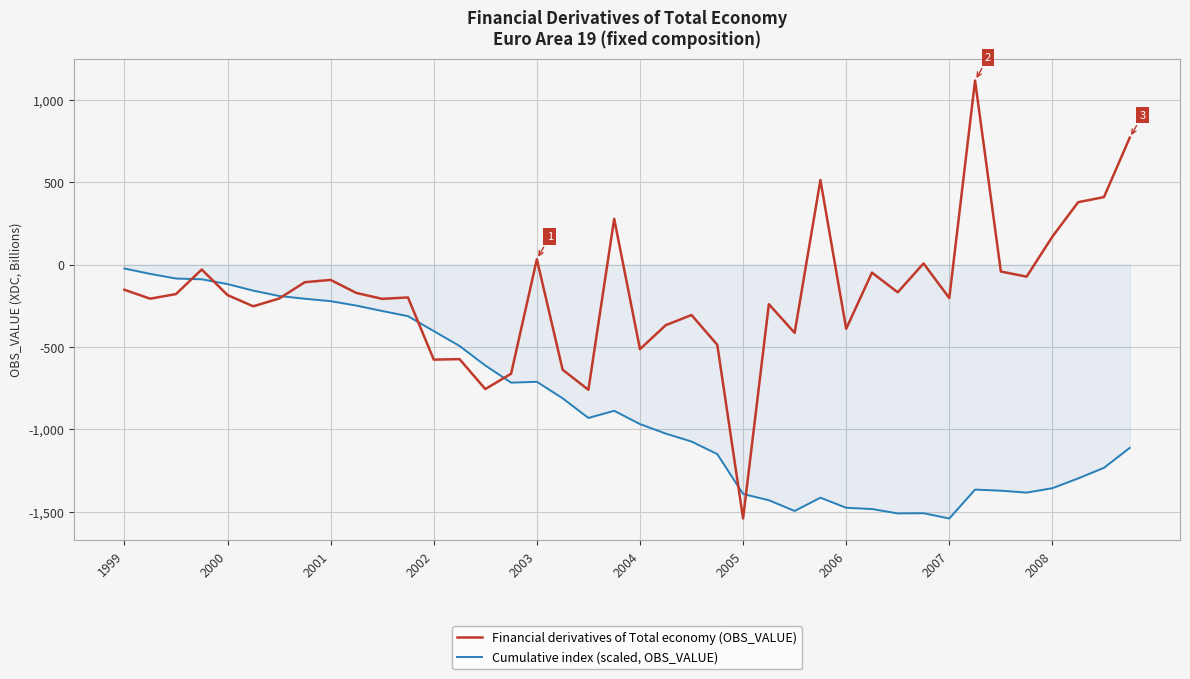

Which series has the widest spread of values?

Financial derivatives of Total economy (OBS_VALUE)